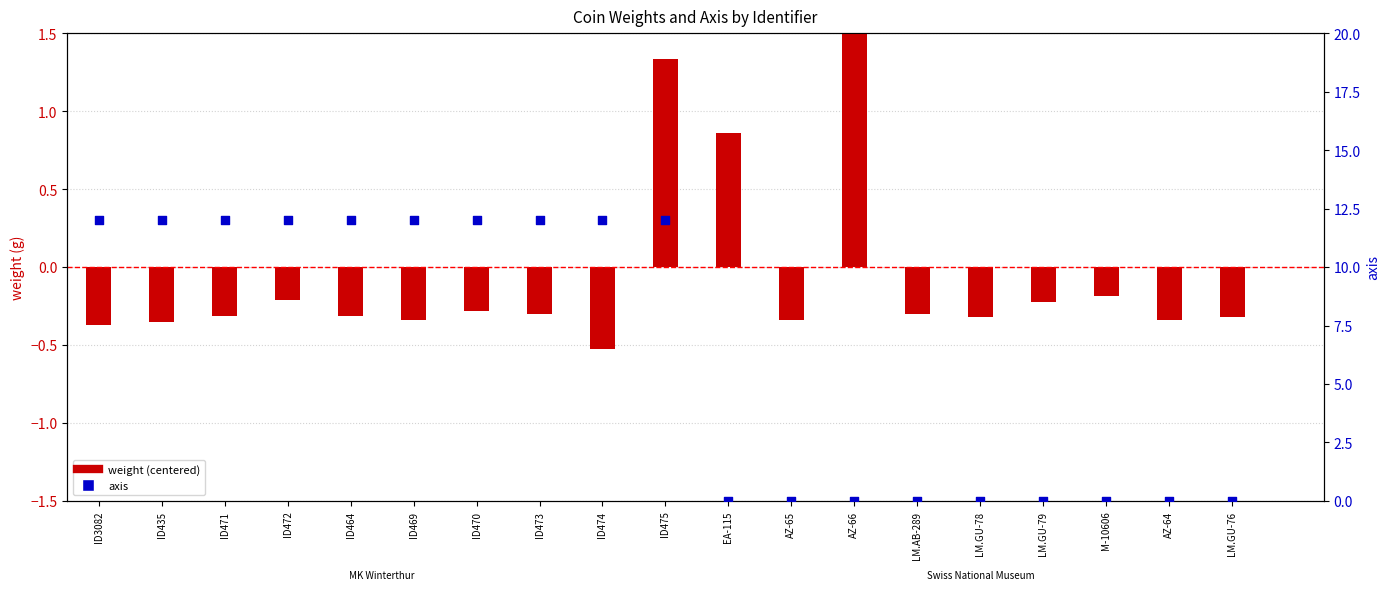

At which category is the sum across all series the highest?

ID475